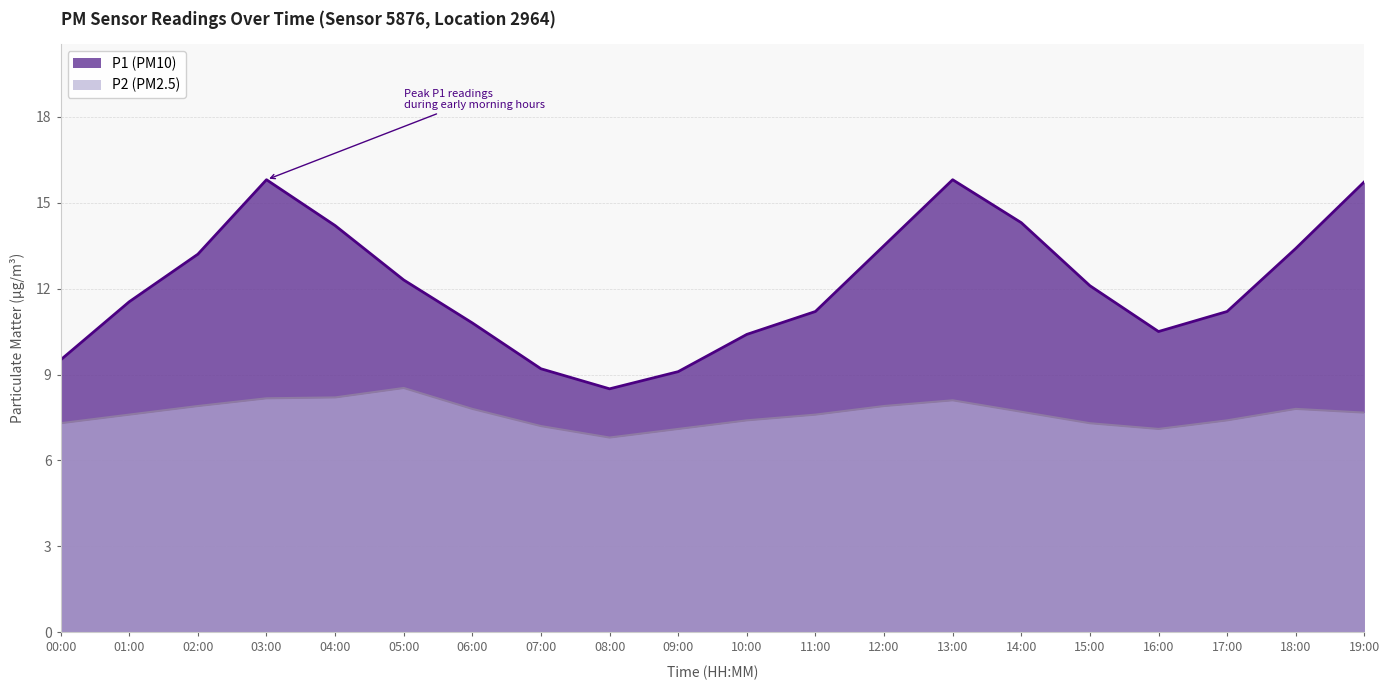

True or false: P2 has more than 2 points higher than both neighbors.

True